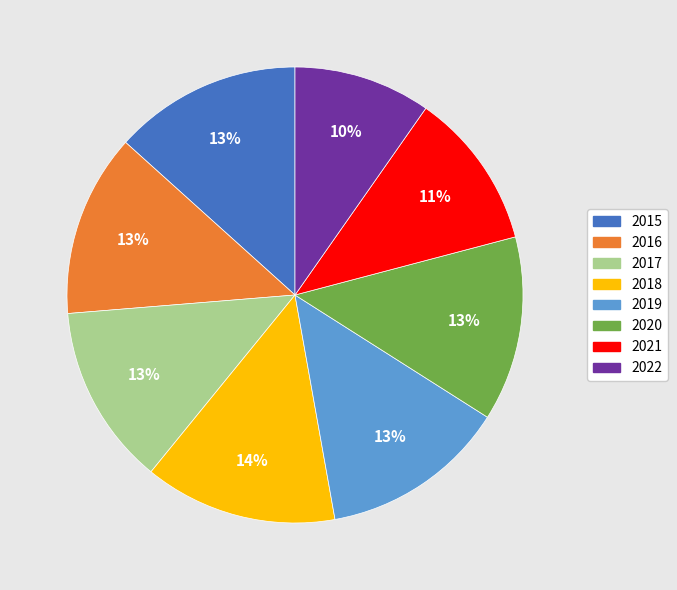

To the nearest percent, what is the difference between the largest and smallest slice percentages?

4%